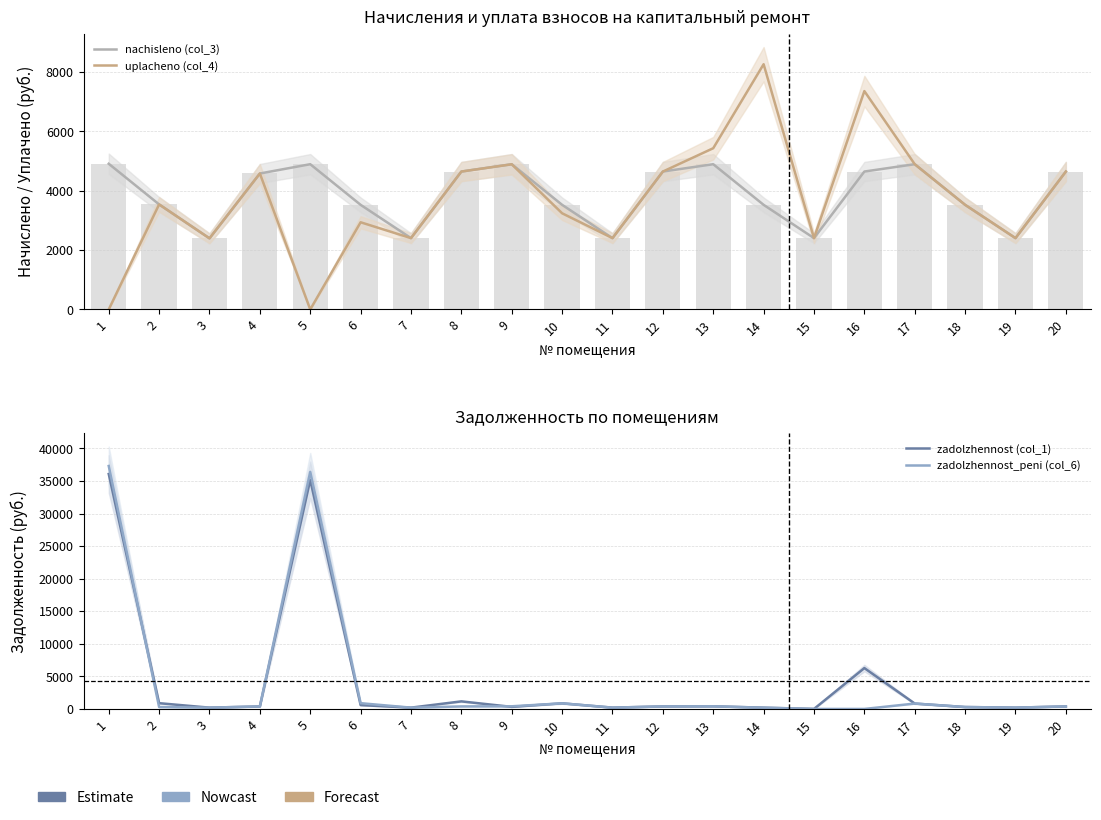

How many groups of bars are there?

20